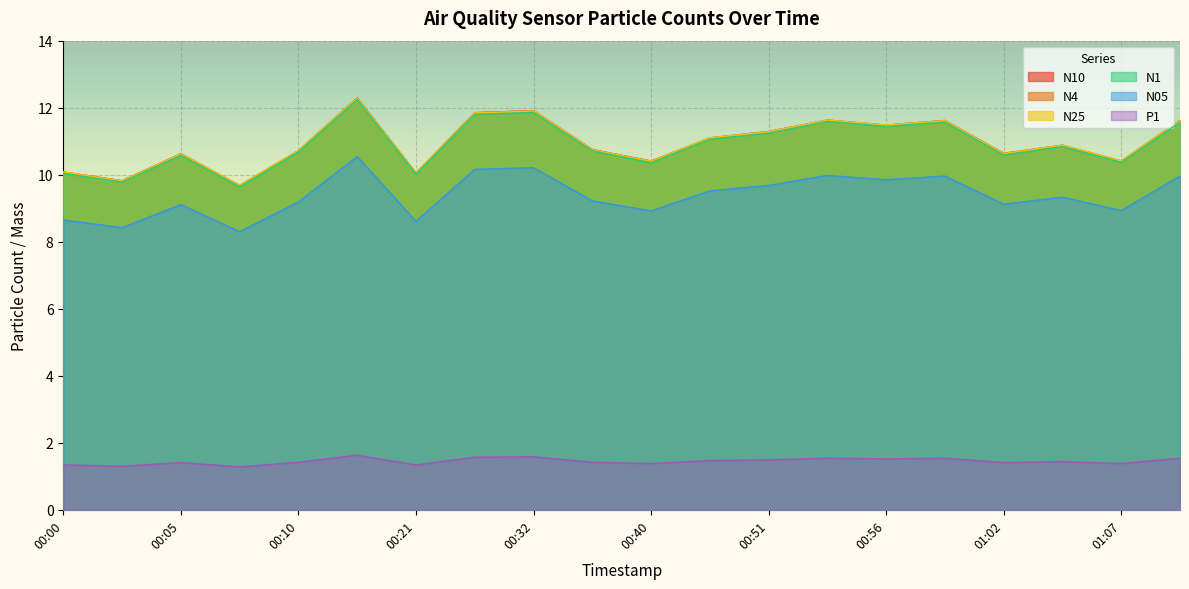

Which category has the lowest value across all series?

00:08